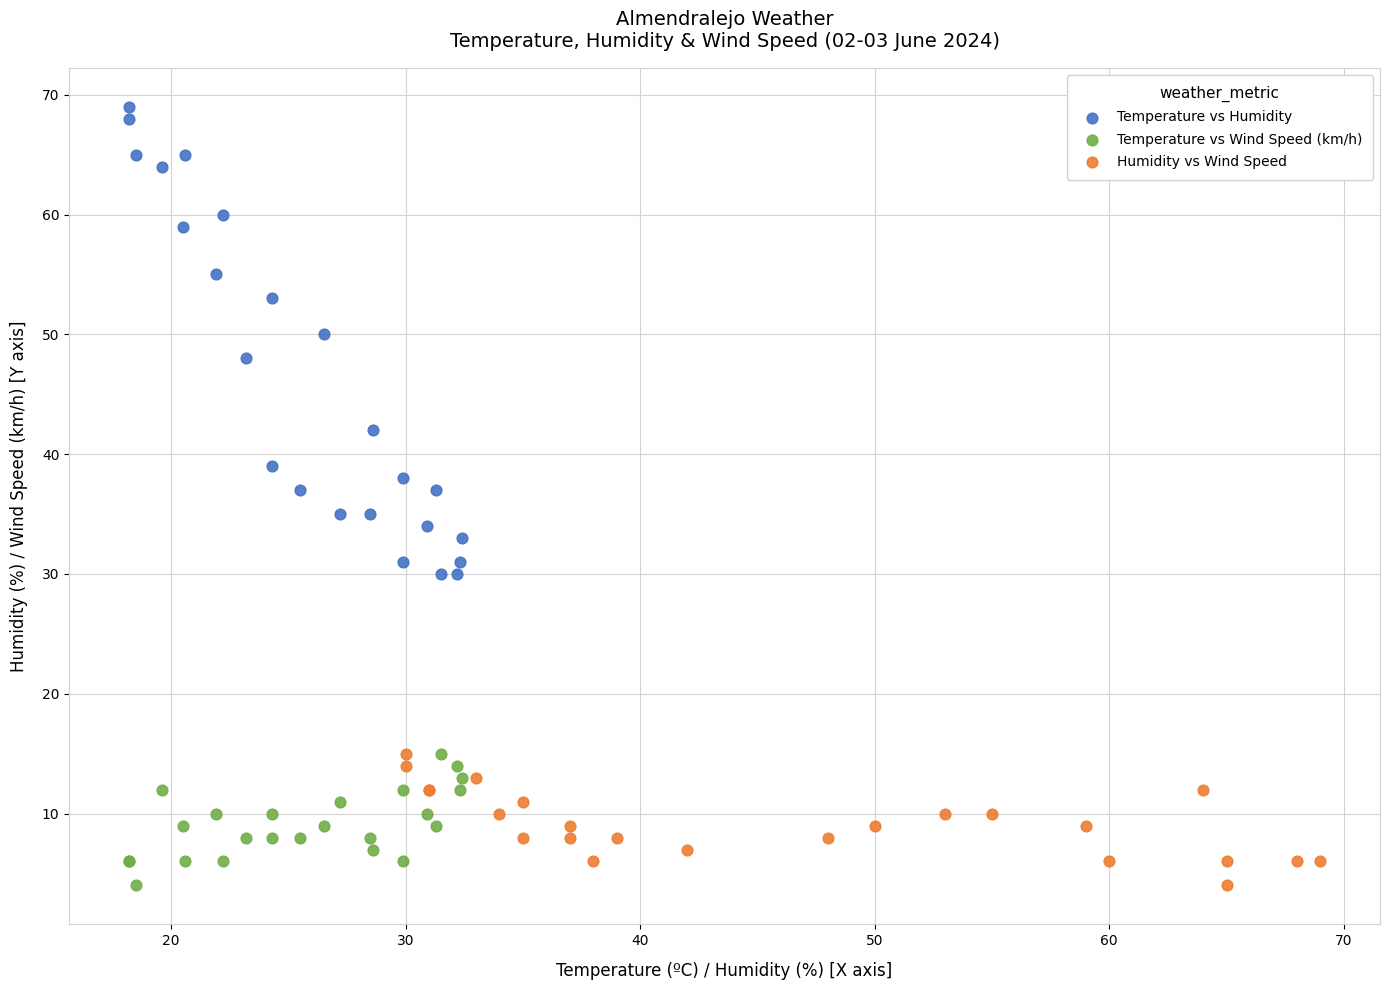

Which series has the widest spread of Y values?

Temperature vs Humidity